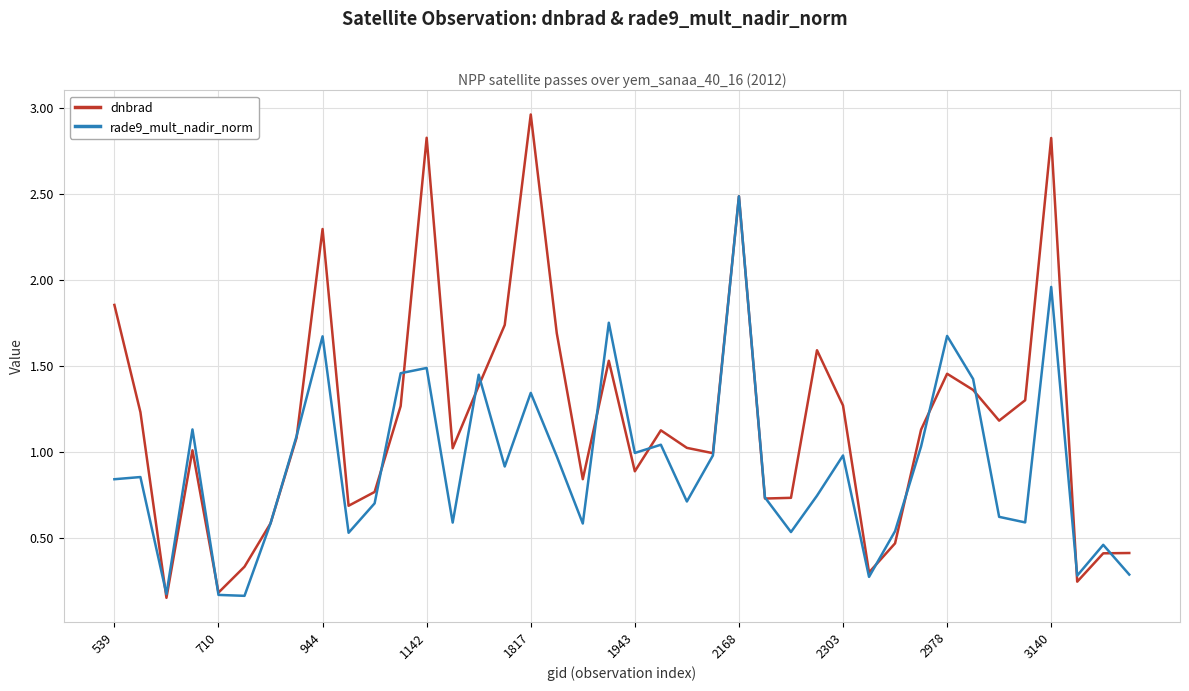

What is the sum of all rade9_mult_nadir_norm values?

36.7